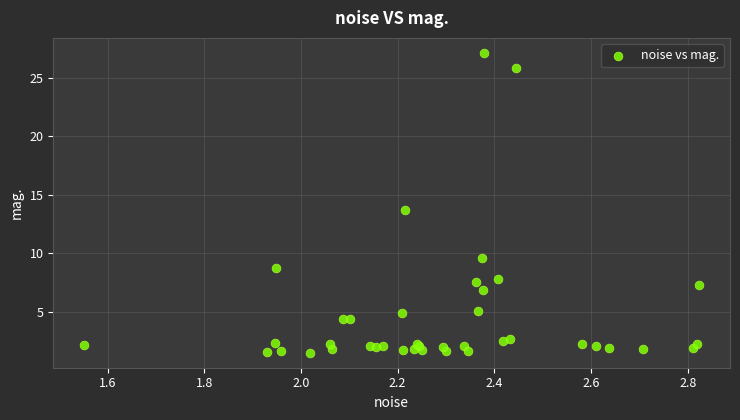

What Y value in the scatter plot is closest to 14?

13.7